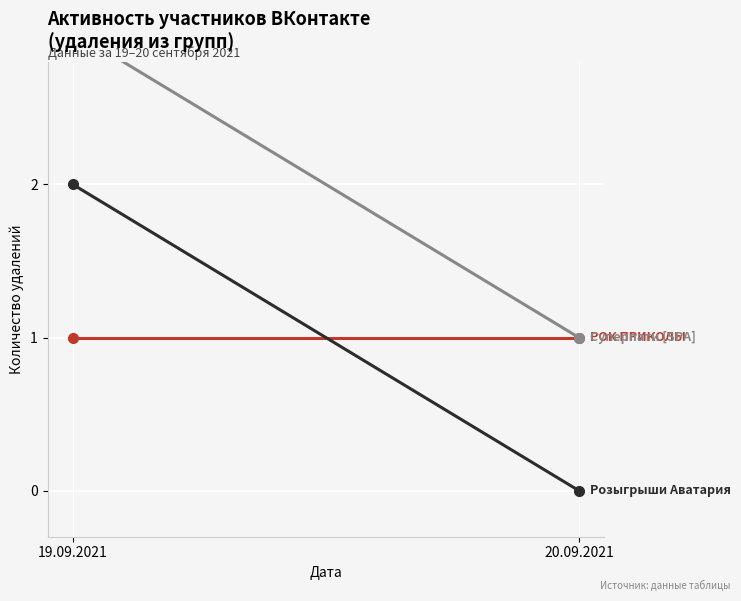

What are all the series names shown in the legend?

РОК ПРИКОЛЫ, Розыгрыши Аватария, Суперпати [SPA]